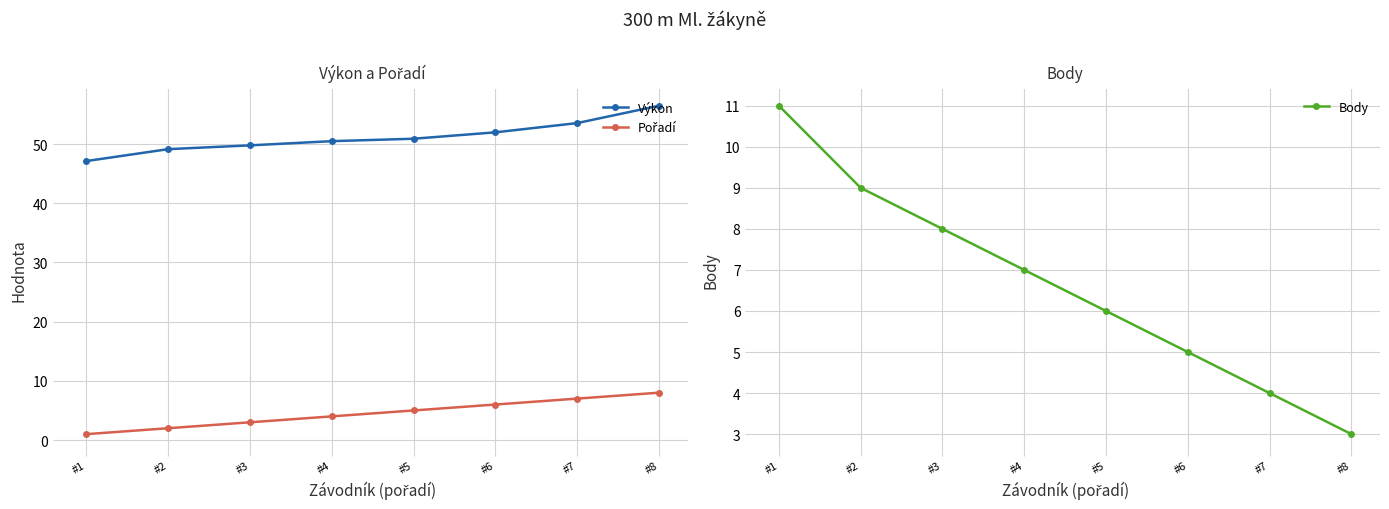

What is the value of the Pořadí point at the 2nd from the left?

2.0